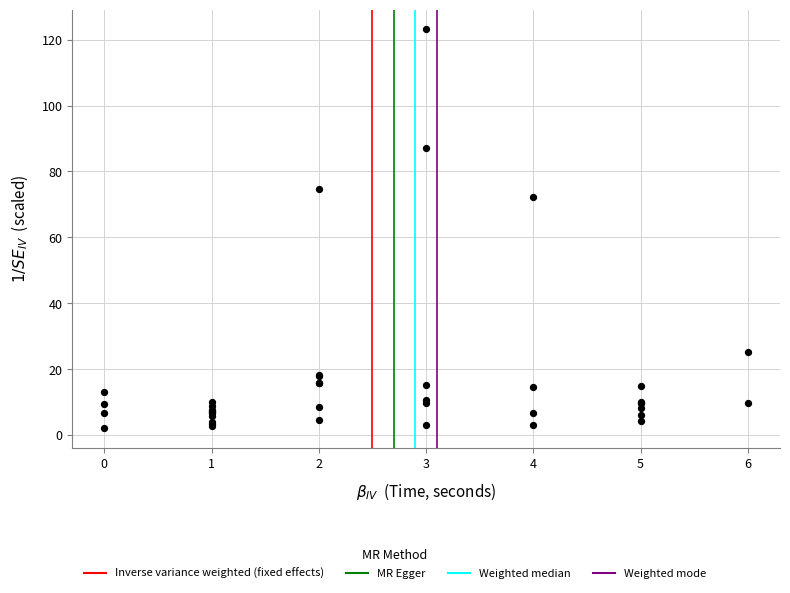

What Y value in the scatter plot is closest to 62?

72.2